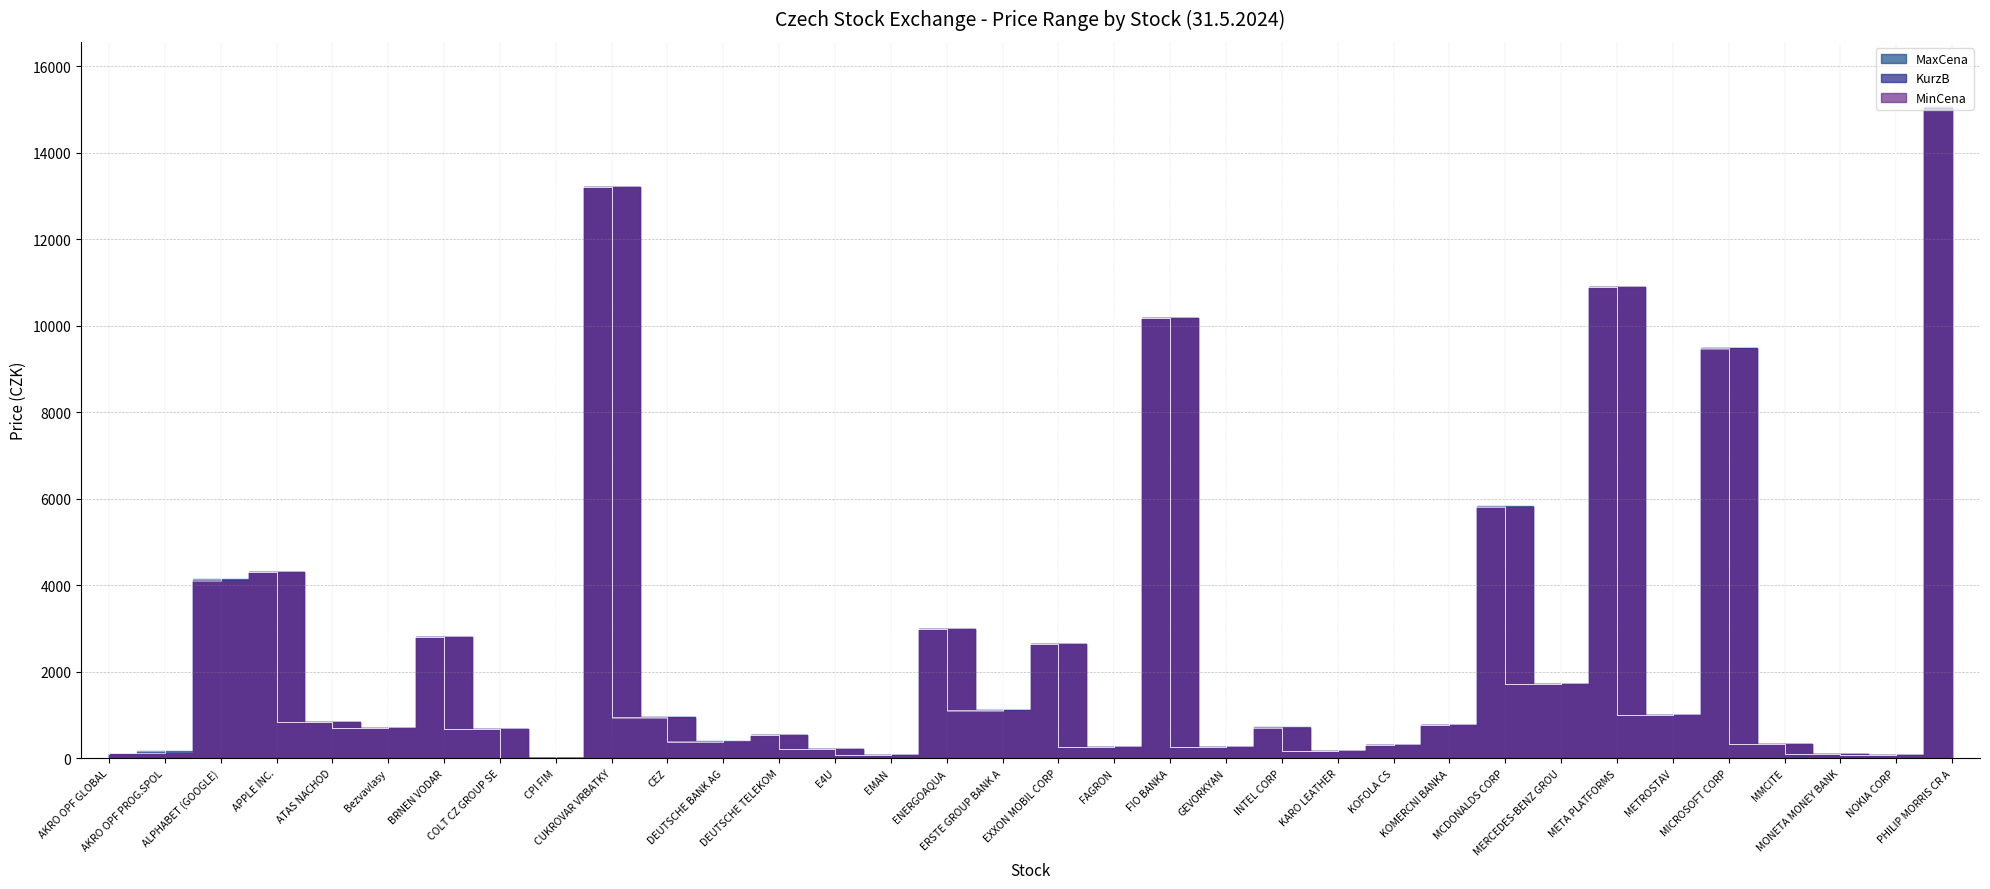

Where is the first local maximum for KurzB?

APPLE INC.